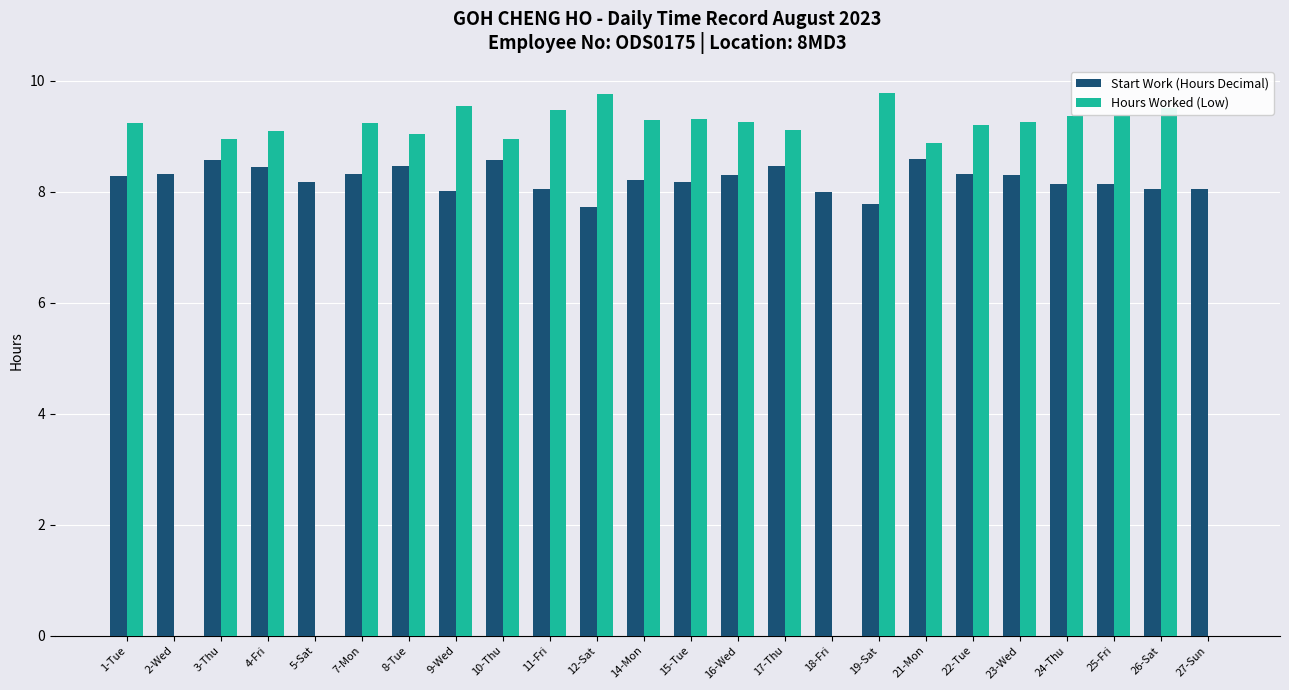

The Start Work (Hours Decimal) series shows 8.1 at 27-Sun. True or false?

True